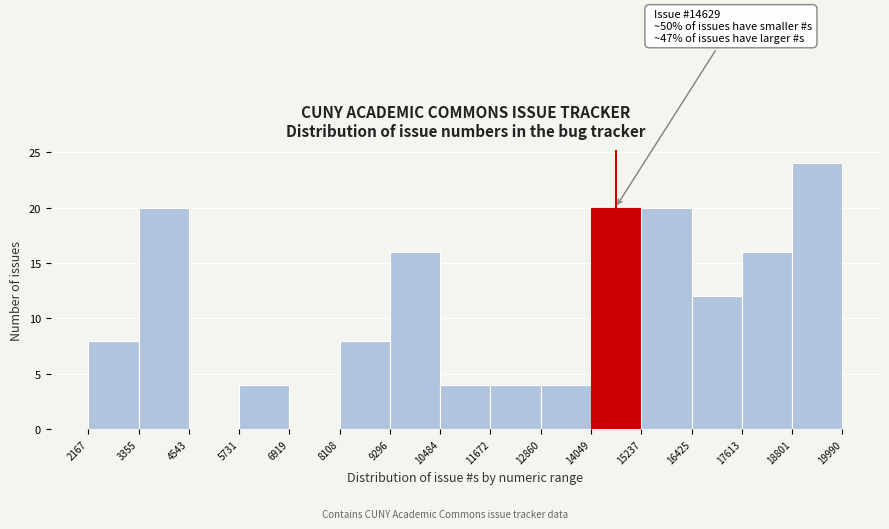

Over which range of the x-axis is the bar tallest?

18801 to 19990